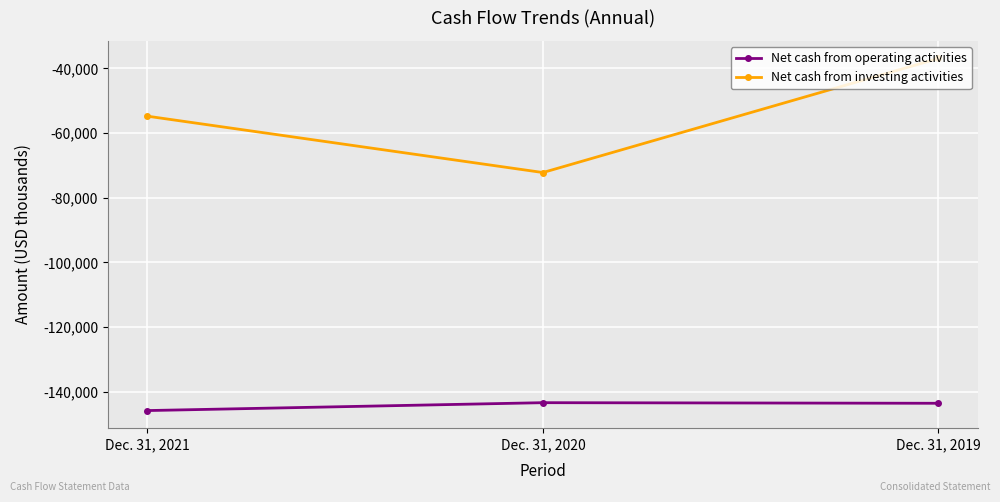

What is the average value of the Net cash from operating activities series?

-144304